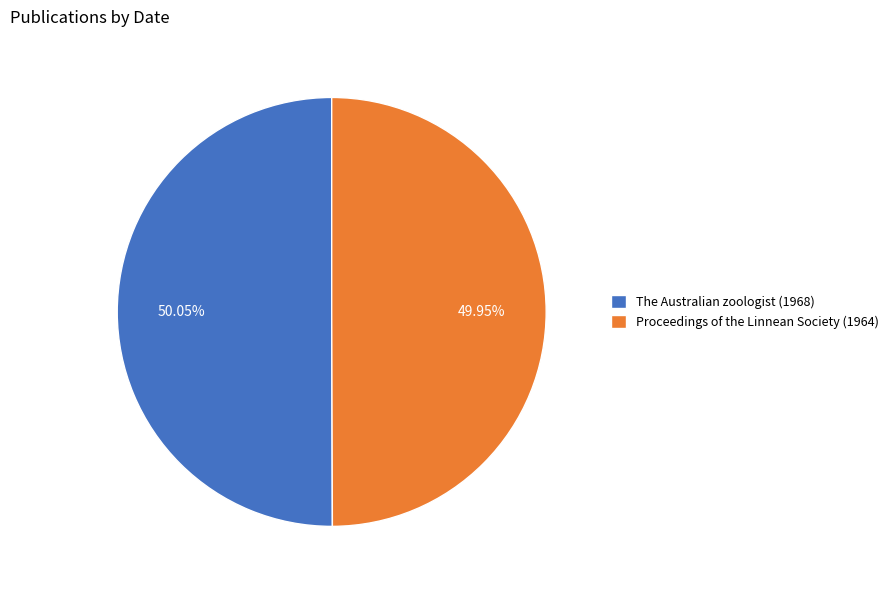

What is the ratio of the value at Proceedings of the Linnean Society (1964) to the value at The Australian zoologist (1968)?

1.0